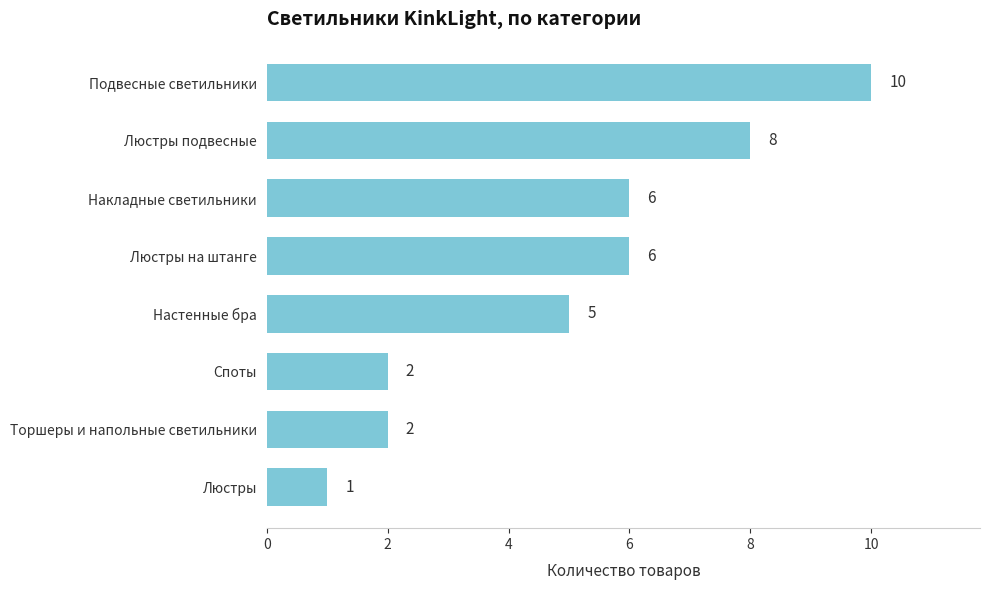

How many values are between 2 and 8?

6